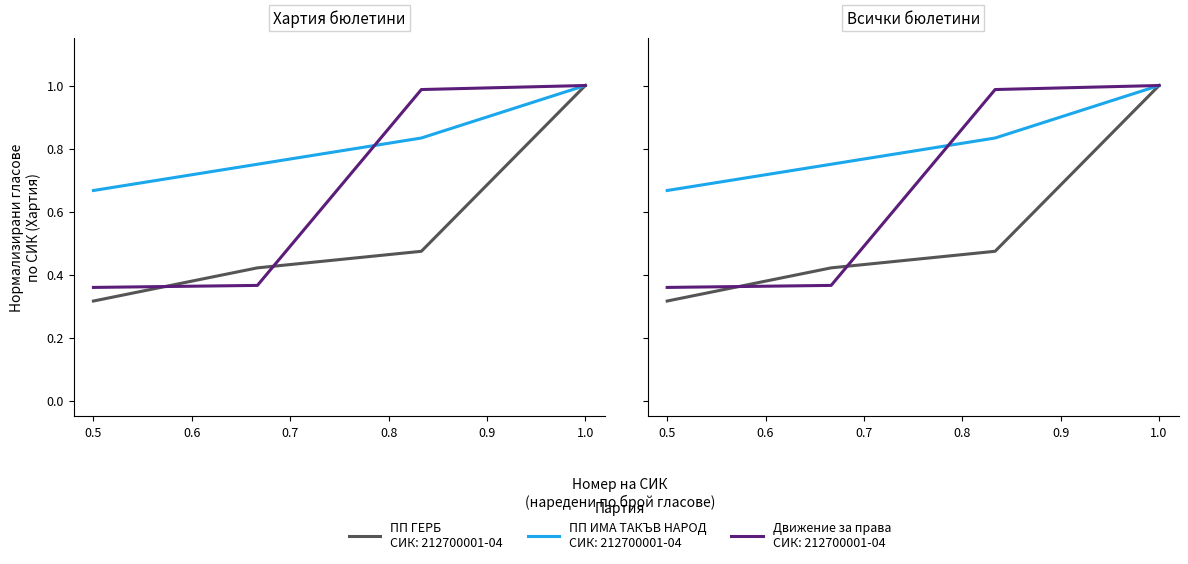

Which series changed the most between 0.6 and 0.7?

Движение за права